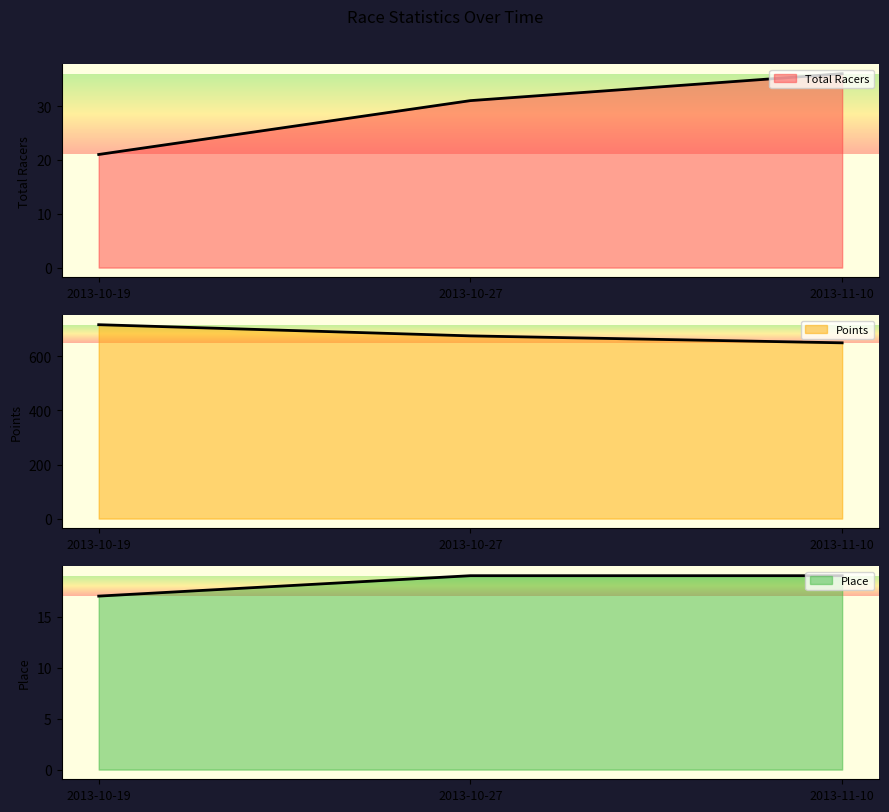

What is the average value of the Points series?

680.9